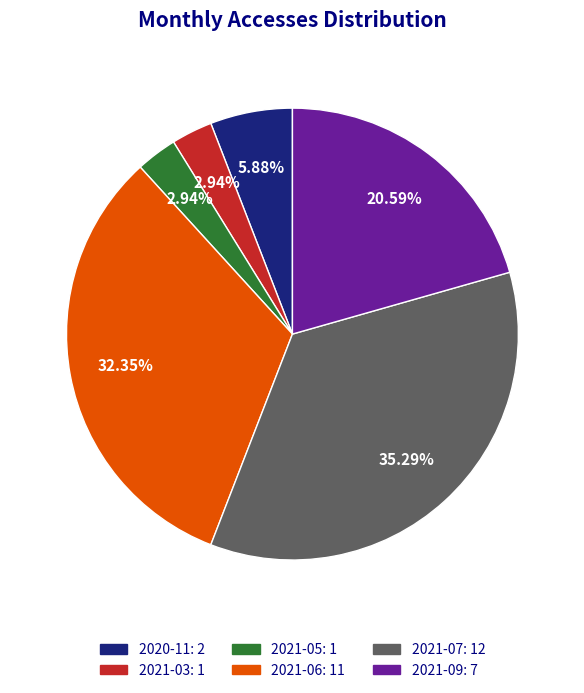

True or false: 2021-09 accounts for 26% of the total.

False